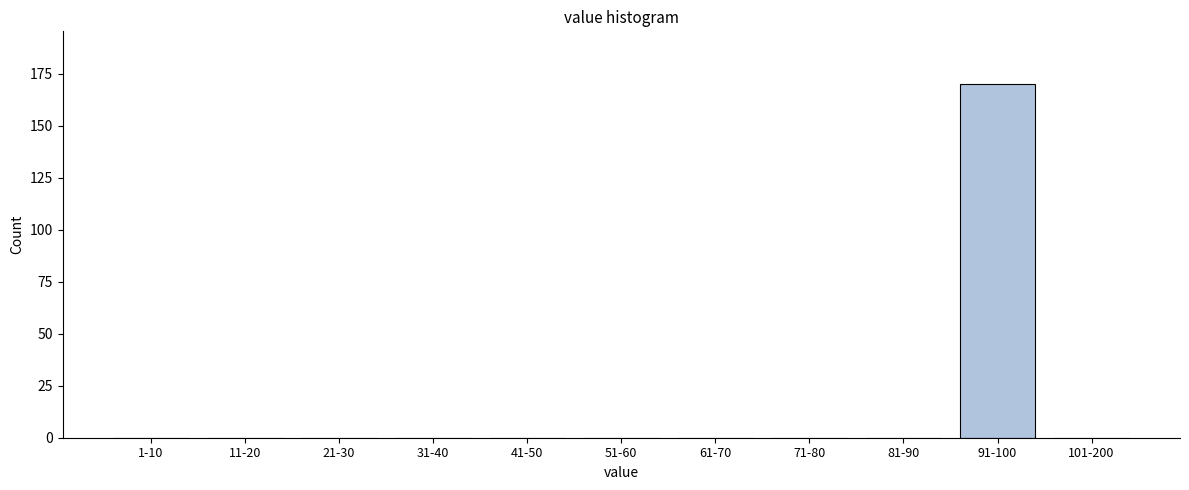

Reading left to right, extract all data points from this chart.

1-10=0	11-20=0	21-30=0	31-40=0	41-50=0	51-60=0	61-70=0	71-80=0	81-90=0	91-100=170	101-200=0